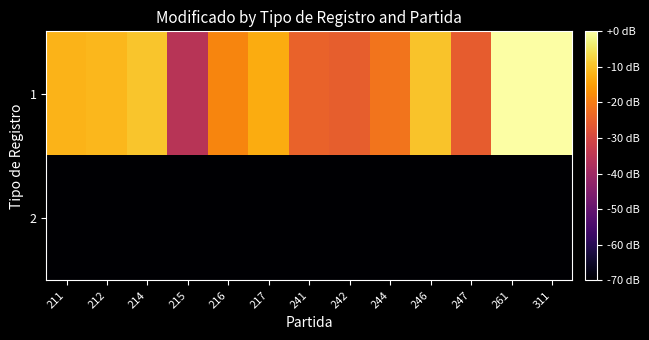

Reading left to right, what are all the values shown in this chart?

1: 211=-11.9	212=-11.4	214=-9.4	215=-35.8	216=-18.8	217=-13.0	241=-24.5	242=-25.3	244=-21.4	246=-9.8	247=-25.7	261=-0.1	311=0.0
2: 211=-91.2	212=-91.2	214=-91.2	215=-91.2	216=-91.2	217=-91.2	241=-91.2	242=-91.2	244=-91.2	246=-91.2	247=-91.2	261=-91.2	311=-91.2